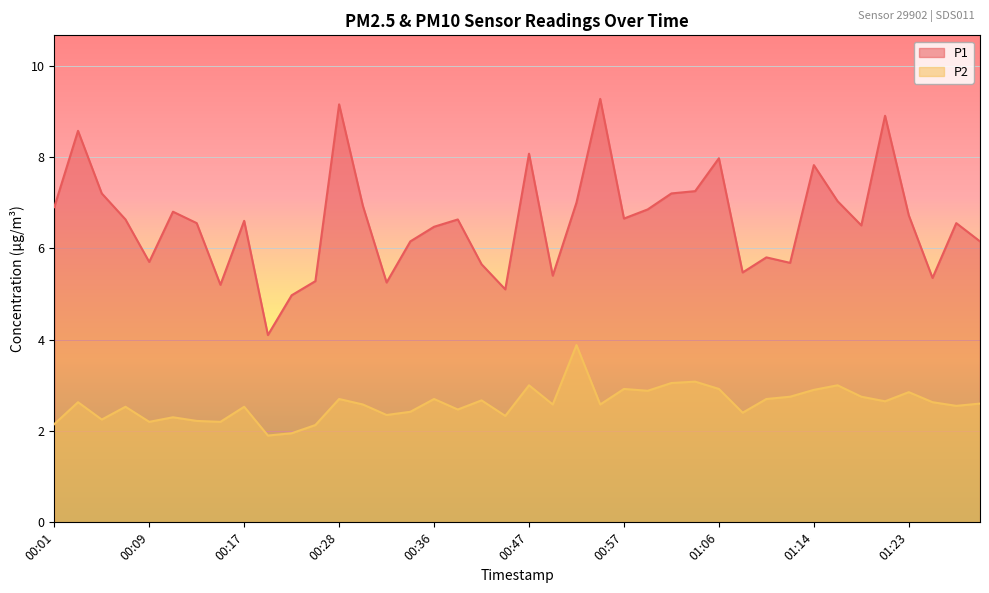

True or false: P1 and P2 cross at least once.

False